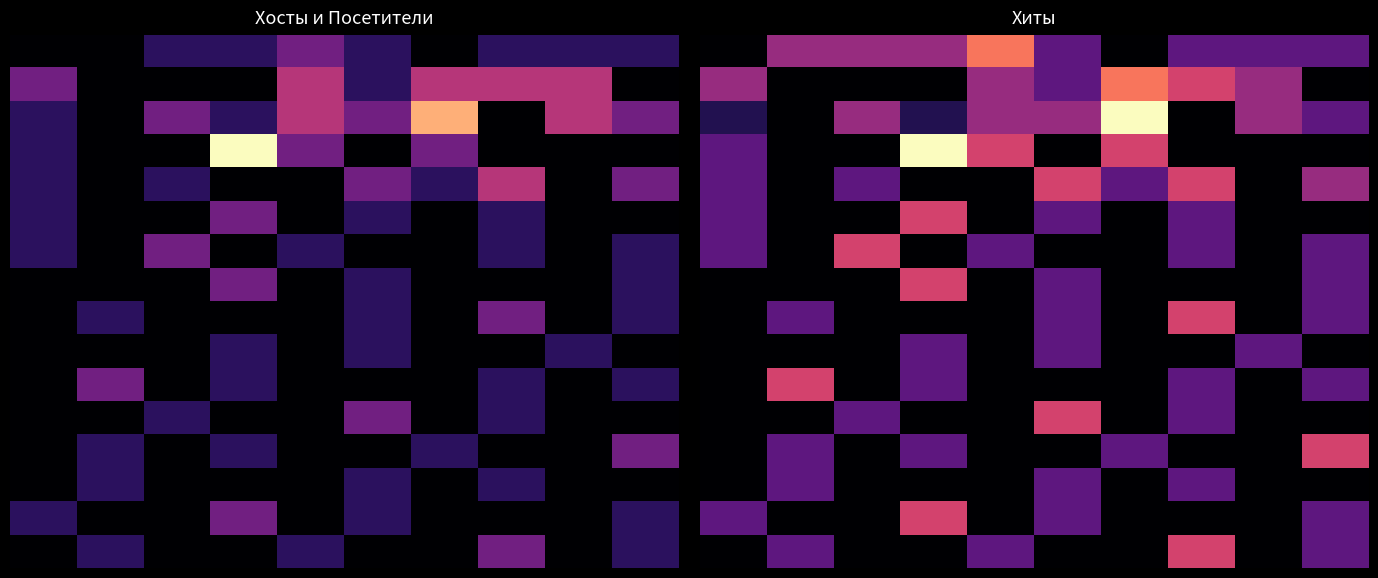

How many categories are shown in the chart?

10